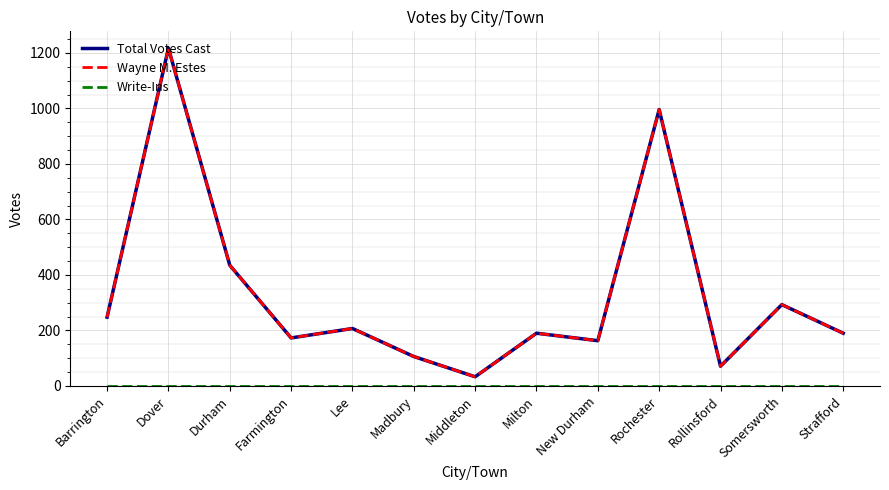

What position from the left is New Durham?

9